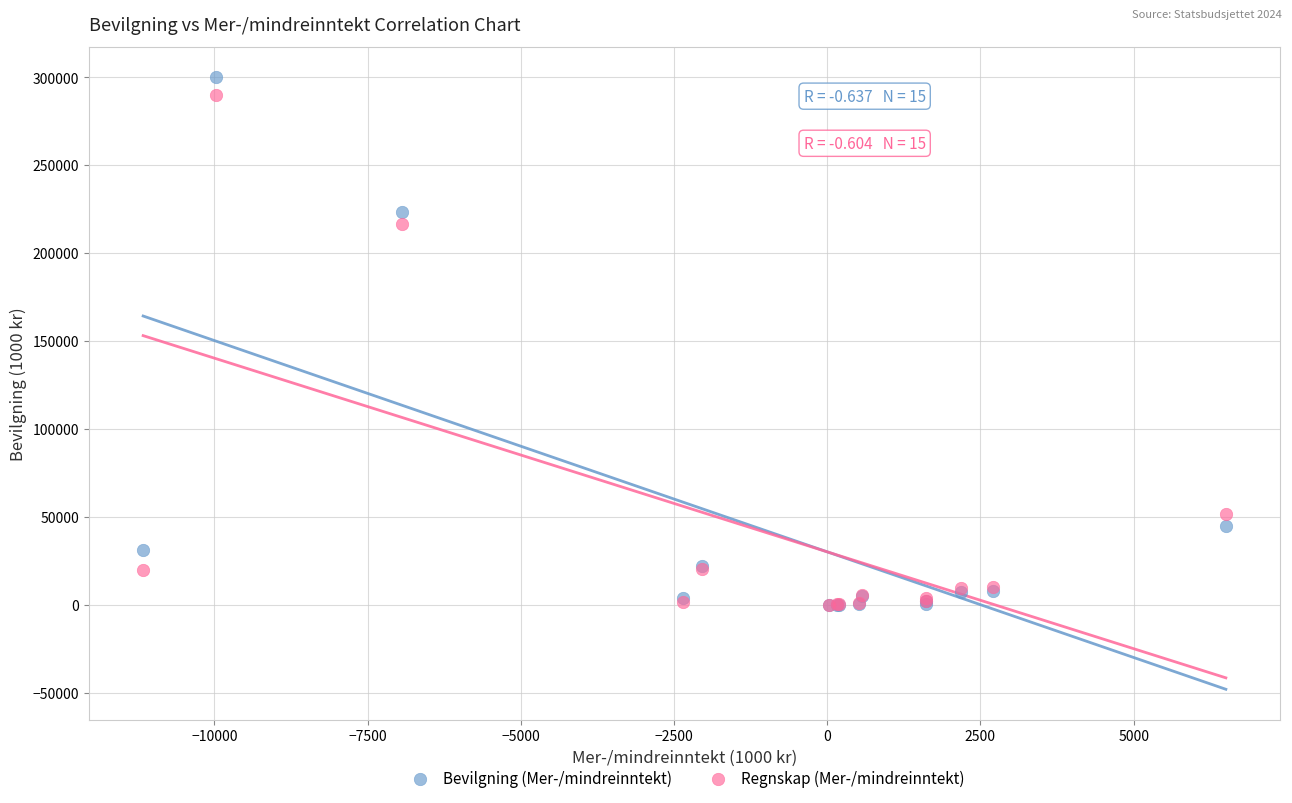

Which series has the largest Y range (max minus min)?

Bevilgning (Mer-/mindreinntekt)